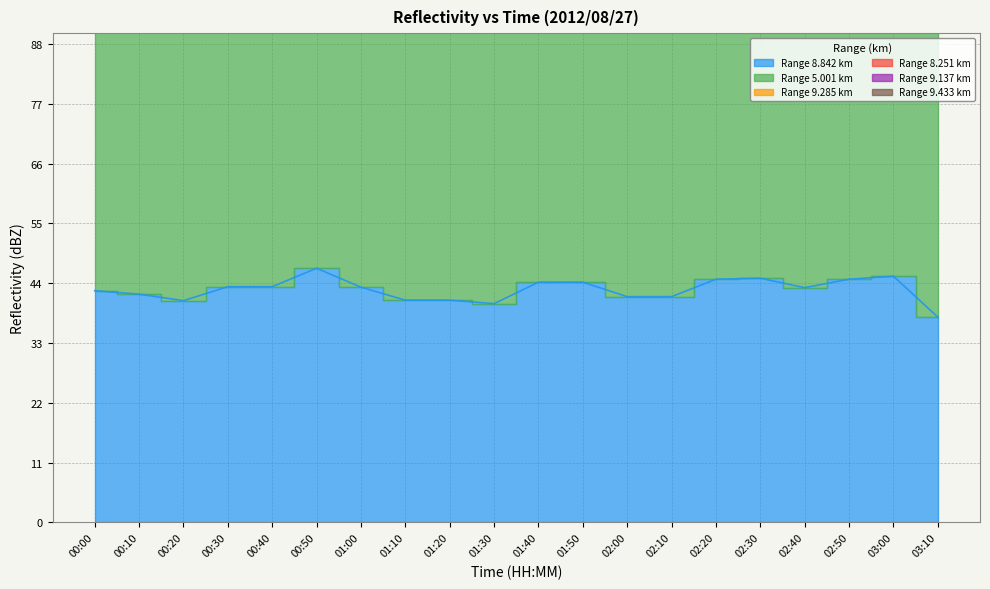

The 9.137 series shows 9.0 at 01:10. True or false?

False